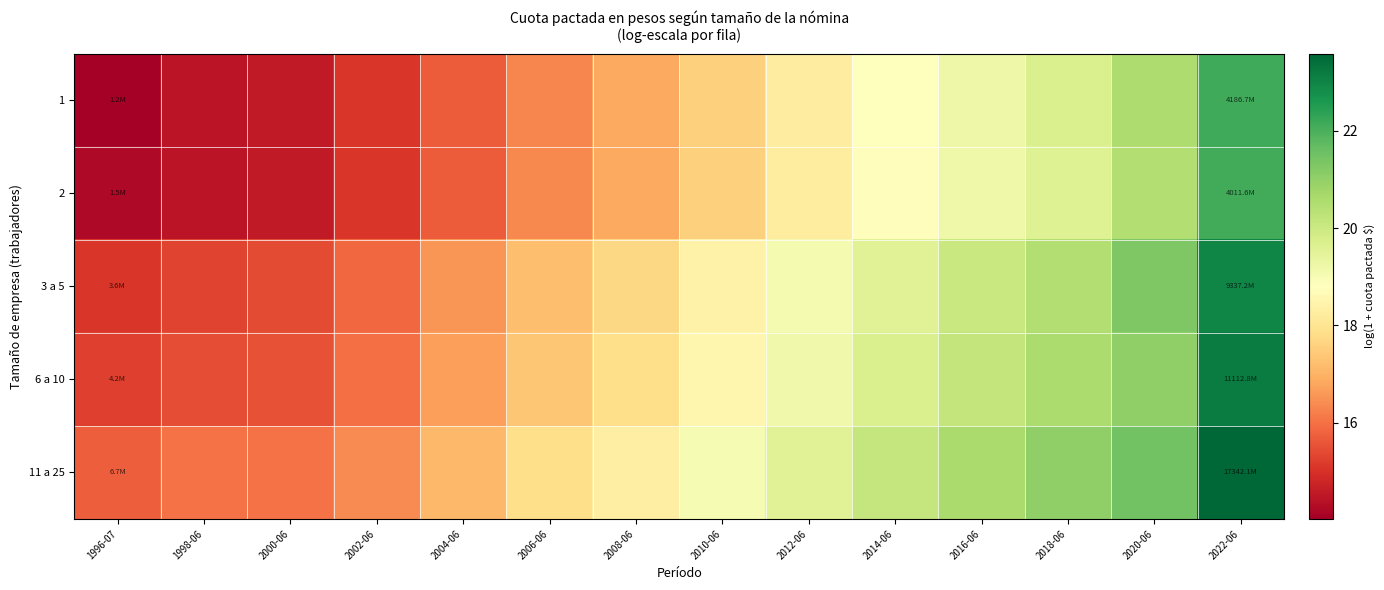

Reading left to right, what are all the values shown in this chart?

1: 1996-07=14.0	1998-06=14.5	2000-06=14.6	2002-06=15.1	2004-06=15.7	2006-06=16.3	2008-06=16.8	2010-06=17.6	2012-06=18.3	2014-06=18.8	2016-06=19.2	2018-06=19.7	2020-06=20.5	2022-06=22.2
2: 1996-07=14.2	1998-06=14.5	2000-06=14.6	2002-06=15.1	2004-06=15.7	2006-06=16.4	2008-06=16.9	2010-06=17.6	2012-06=18.2	2014-06=18.7	2016-06=19.2	2018-06=19.6	2020-06=20.5	2022-06=22.1
3 a 5: 1996-07=15.1	1998-06=15.3	2000-06=15.4	2002-06=15.9	2004-06=16.5	2006-06=17.2	2008-06=17.7	2010-06=18.4	2012-06=19.1	2014-06=19.6	2016-06=20.1	2018-06=20.5	2020-06=21.3	2022-06=23.0
6 a 10: 1996-07=15.2	1998-06=15.5	2000-06=15.5	2002-06=16.0	2004-06=16.7	2006-06=17.4	2008-06=17.9	2010-06=18.5	2012-06=19.2	2014-06=19.7	2016-06=20.2	2018-06=20.6	2020-06=21.0	2022-06=23.1
11 a 25: 1996-07=15.7	1998-06=16.0	2000-06=16.0	2002-06=16.4	2004-06=17.1	2006-06=17.9	2008-06=18.3	2010-06=19.0	2012-06=19.6	2014-06=20.1	2016-06=20.6	2018-06=21.0	2020-06=21.5	2022-06=23.6